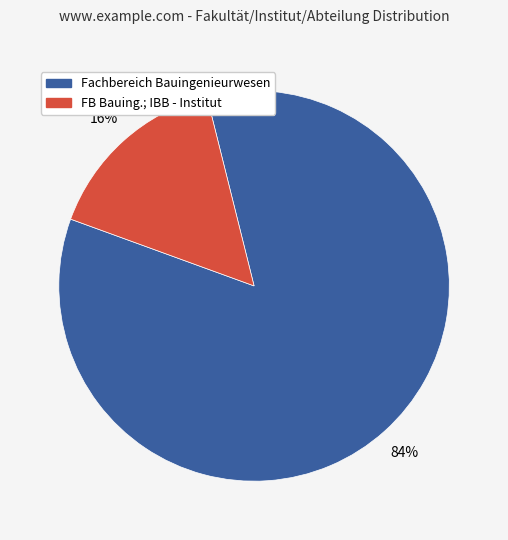

To the nearest percent, what is the average slice percentage?

50%